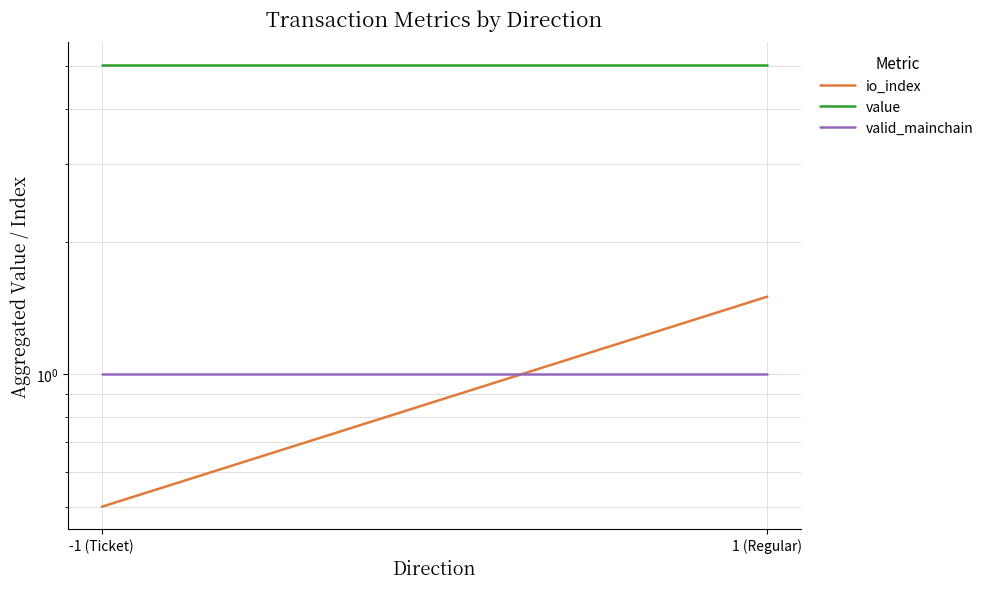

Between -1 (Ticket) and 1 (Regular), which series saw the biggest shift?

io_index